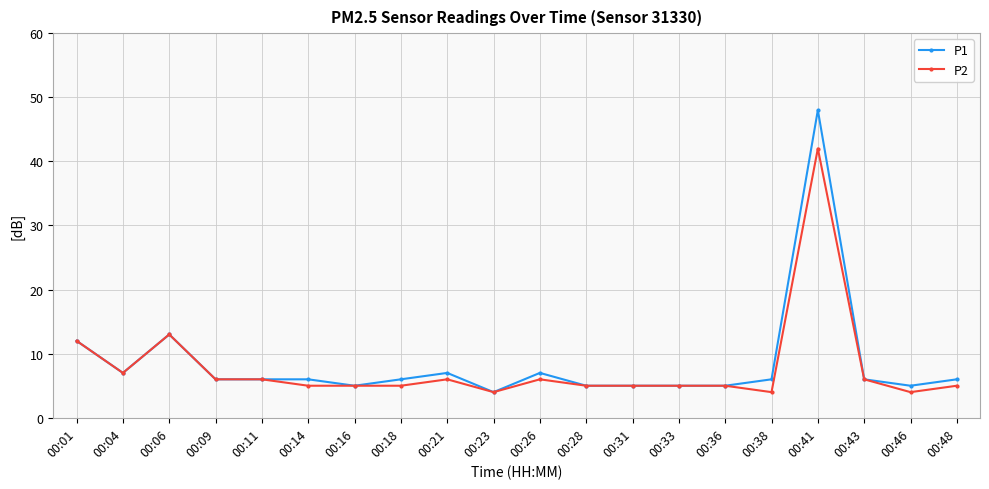

How many lines are shown in the chart?

2